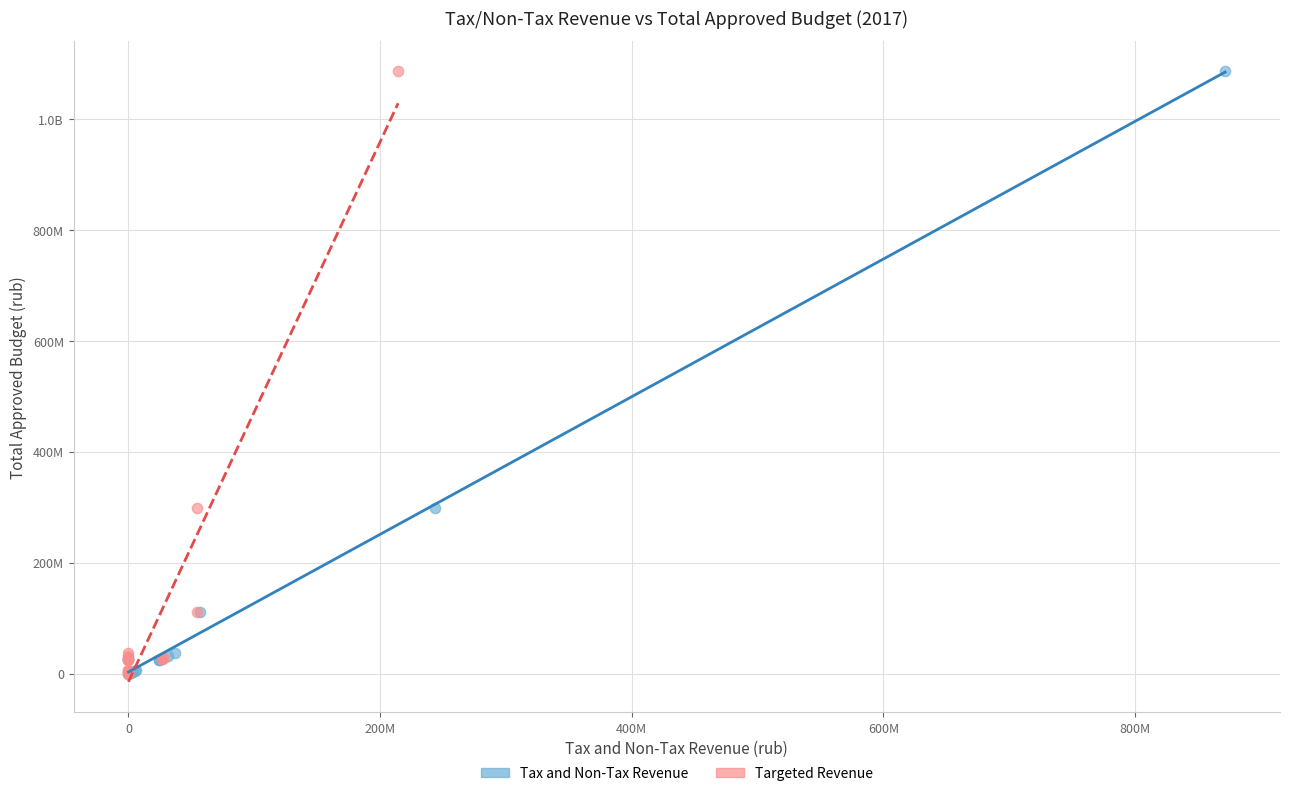

What are all the series names shown in the legend?

Tax and Non-Tax Revenue, Targeted Revenue